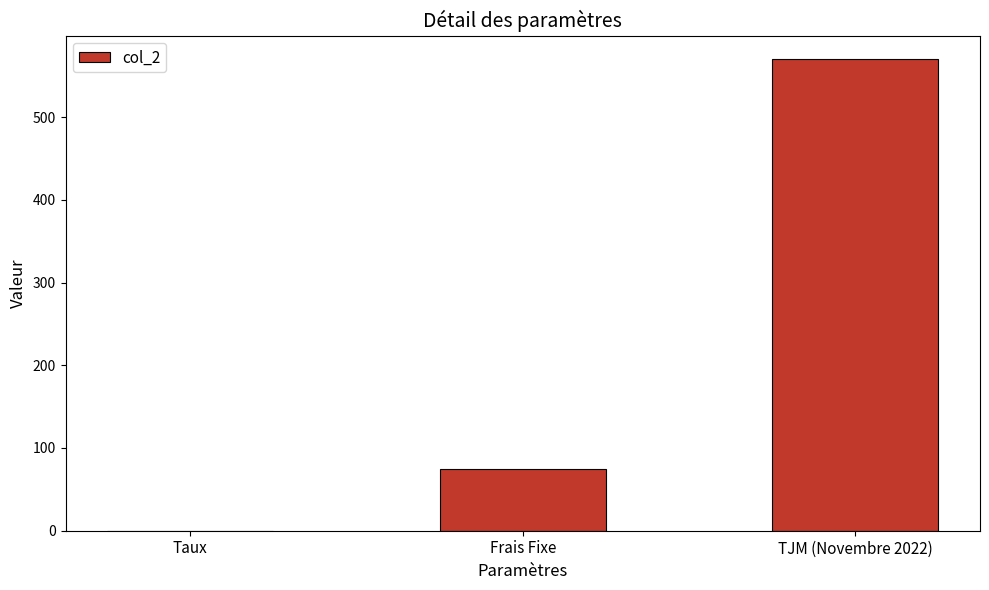

At which label is the value closest to 285?

Frais Fixe